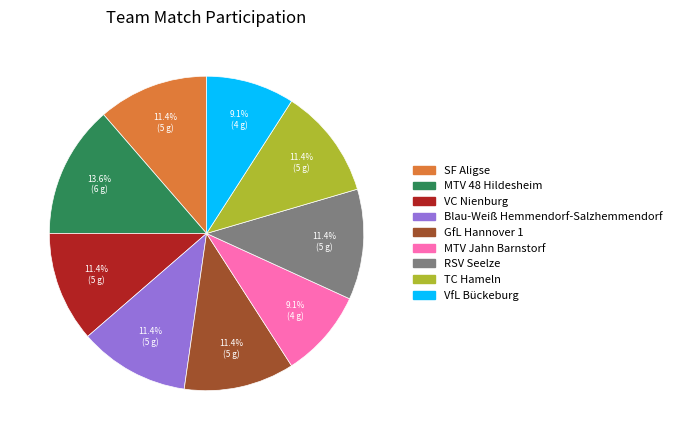

Which has a higher value, RSV Seelze or VfL Bückeburg?

RSV Seelze